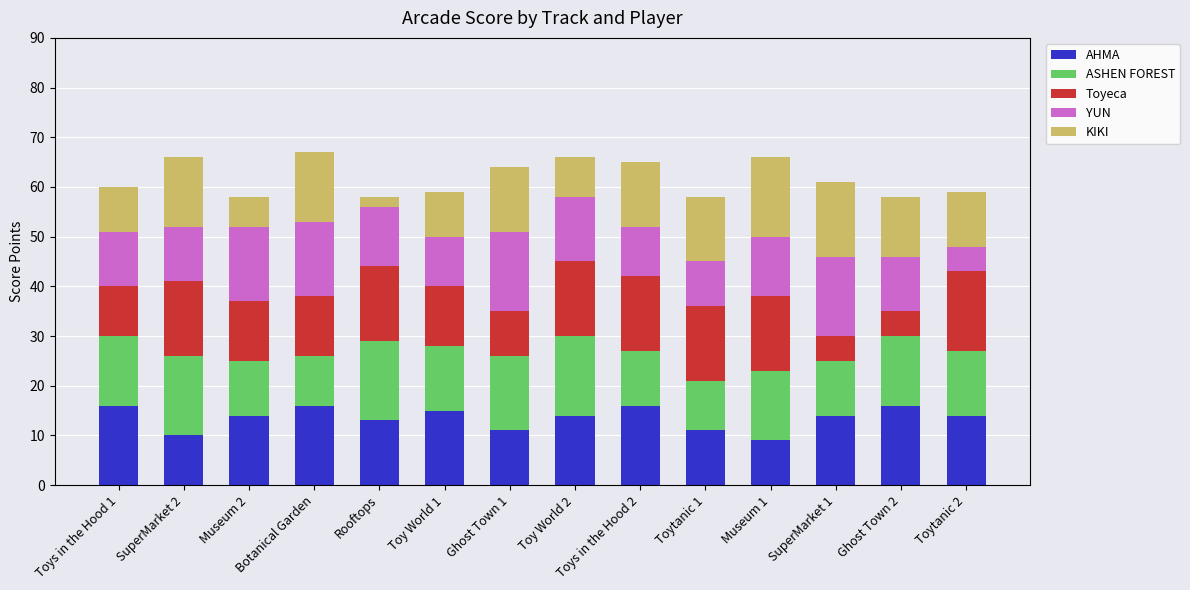

What is the minimum value for AHMA?

9